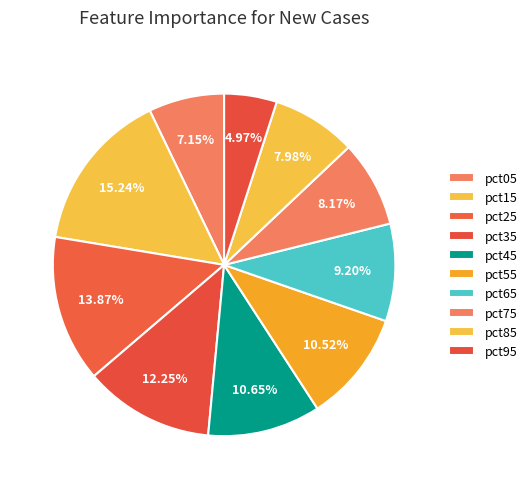

What is the largest slice in the pie chart?

pct15